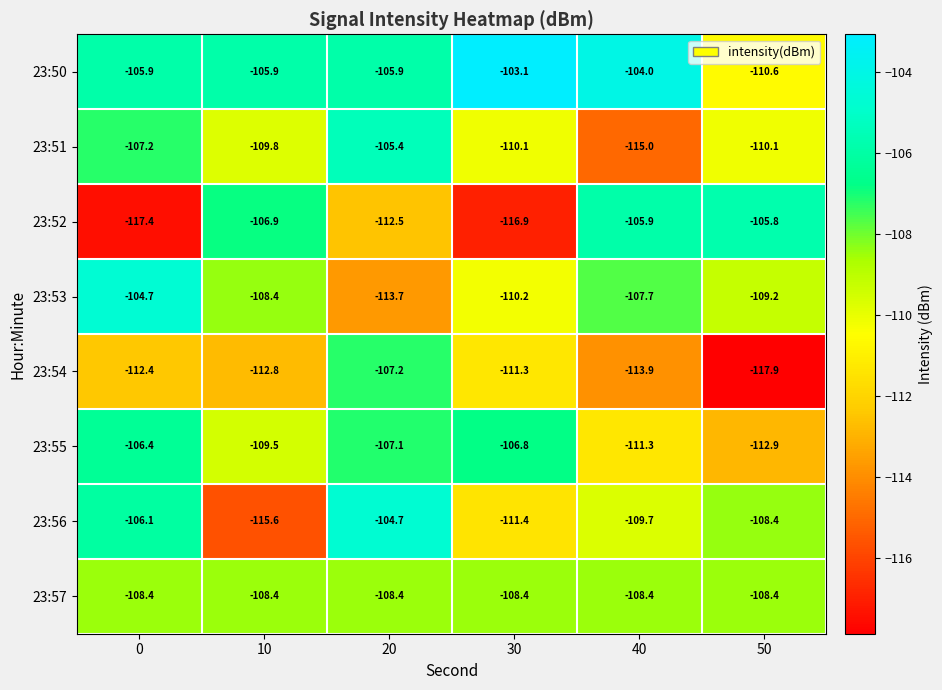

List the labels in order of 23:52 value, smallest first.

0, 30, 20, 10, 40, 50